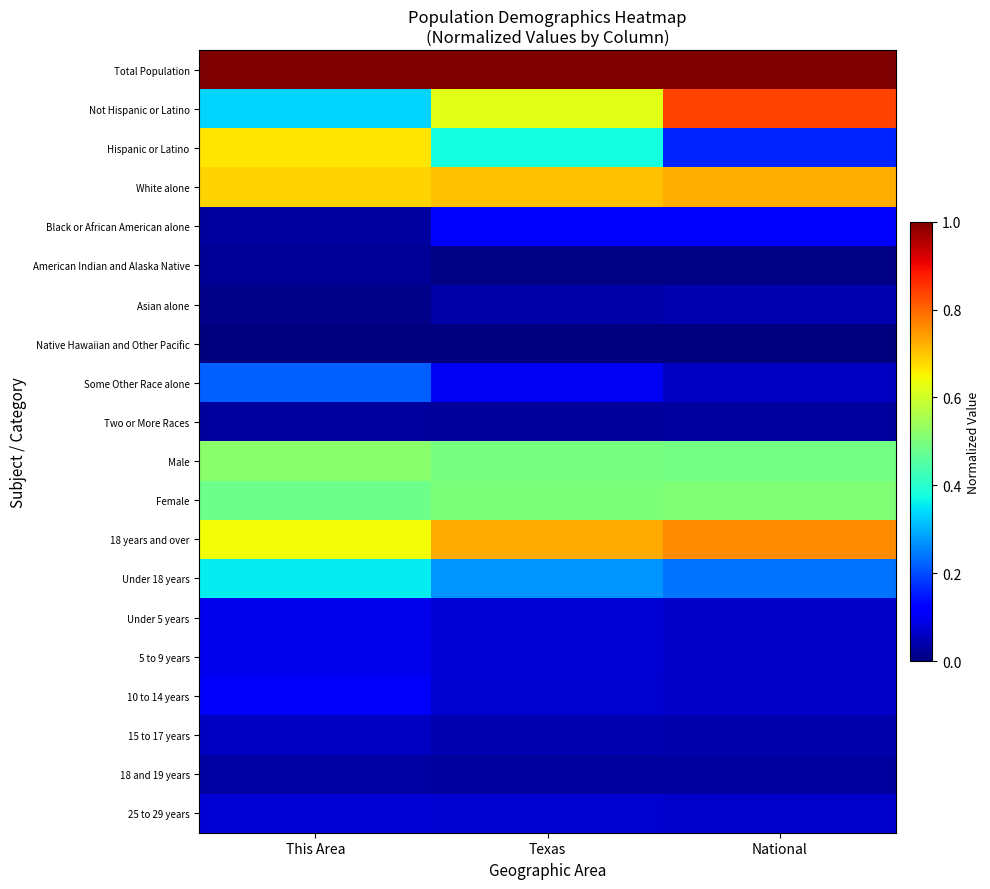

What is the maximum value shown in the chart?

1.0